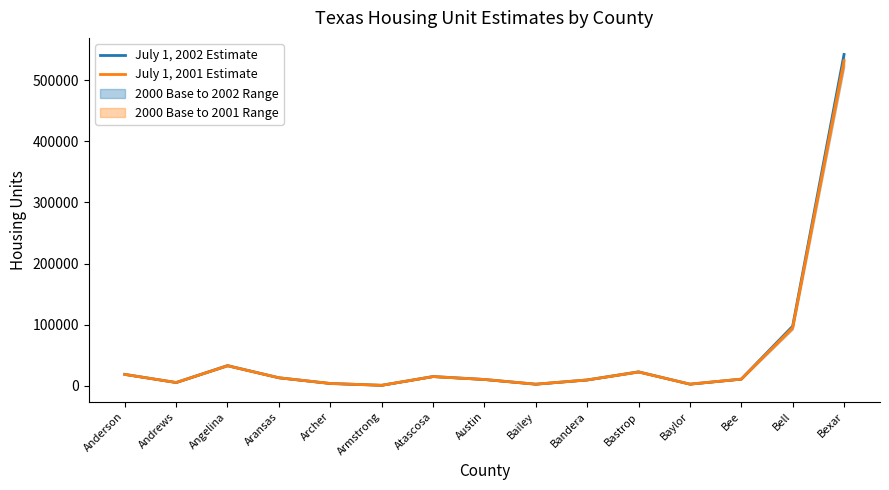

Which series has the largest range (max minus min)?

July 1, 2002 Estimate